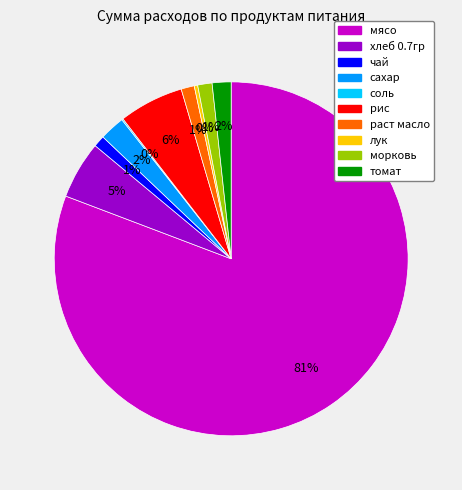

Do томат and раст масло together represent more than half of the pie?

No